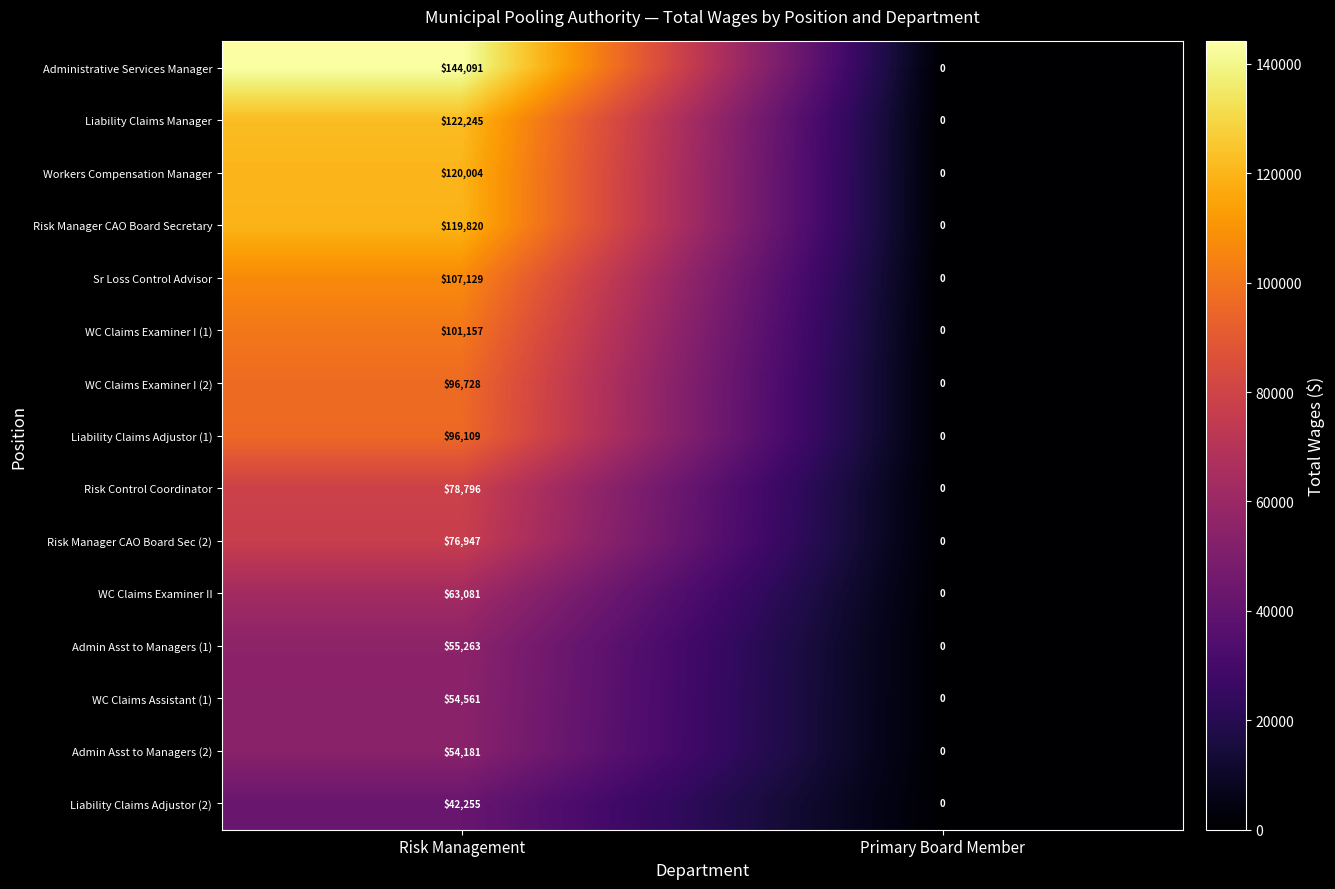

At which category does the chart reach its peak across all series?

Risk Management